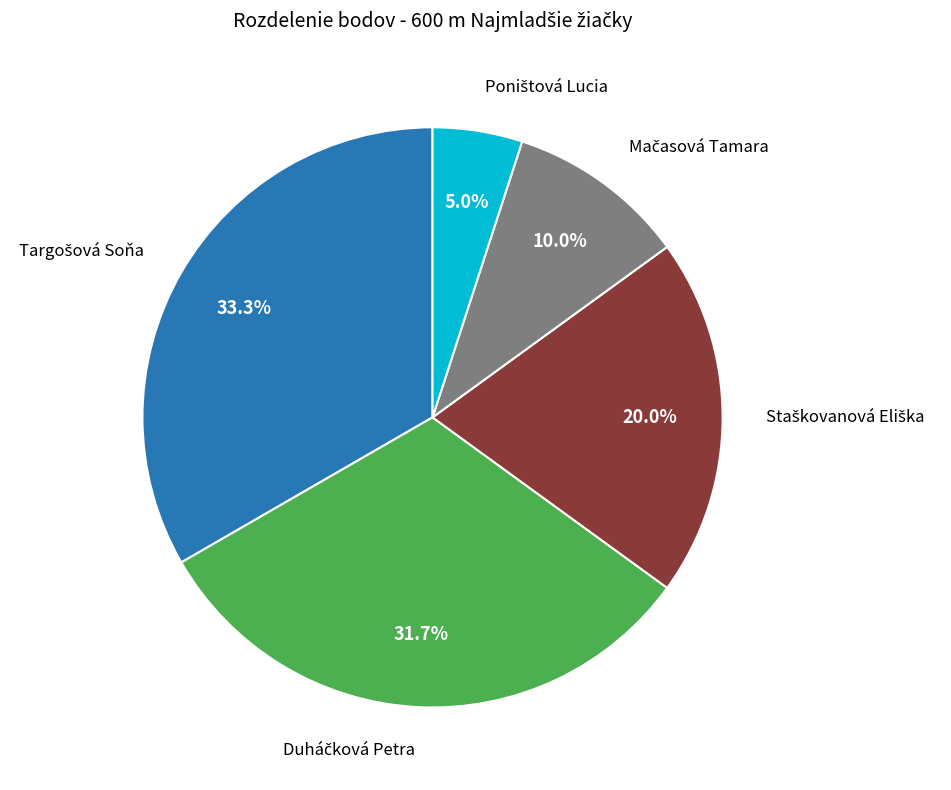

Is there any slice that represents more than half of the pie?

No